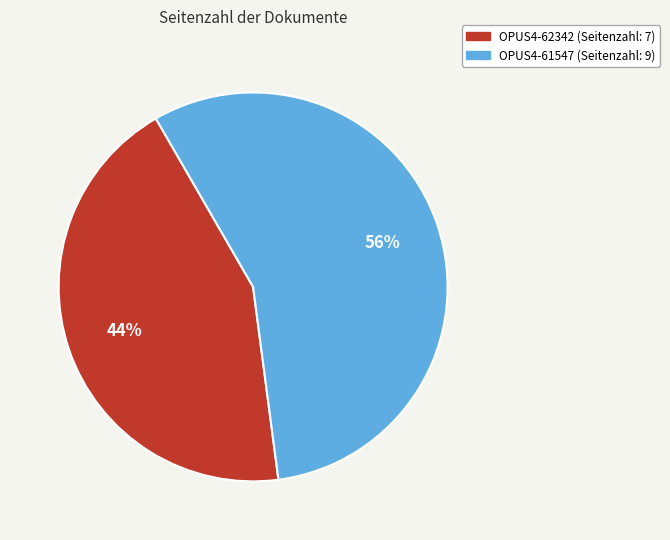

Between OPUS4-62342 and OPUS4-61547, which is larger?

OPUS4-61547